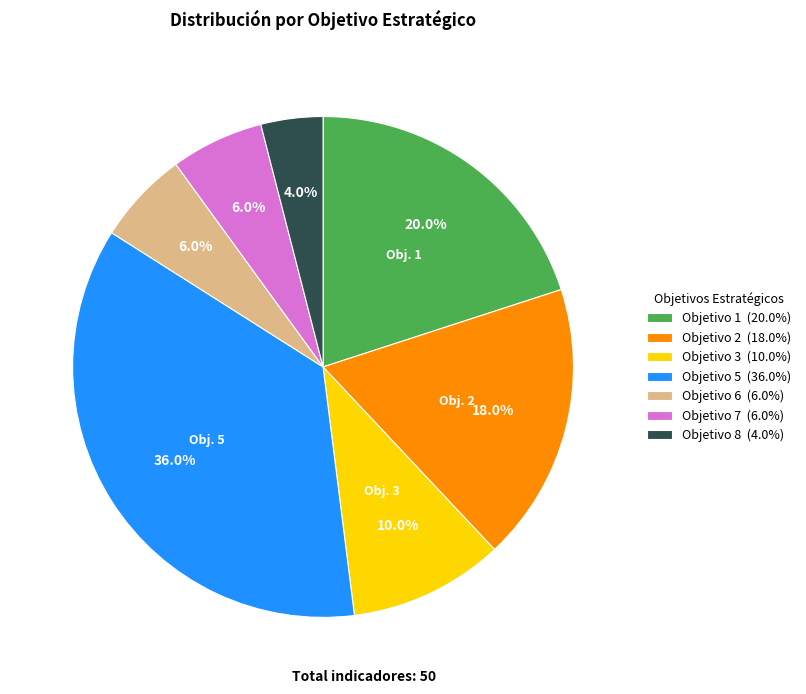

To the nearest percent, what portion does Objetivo 5 represent?

36%